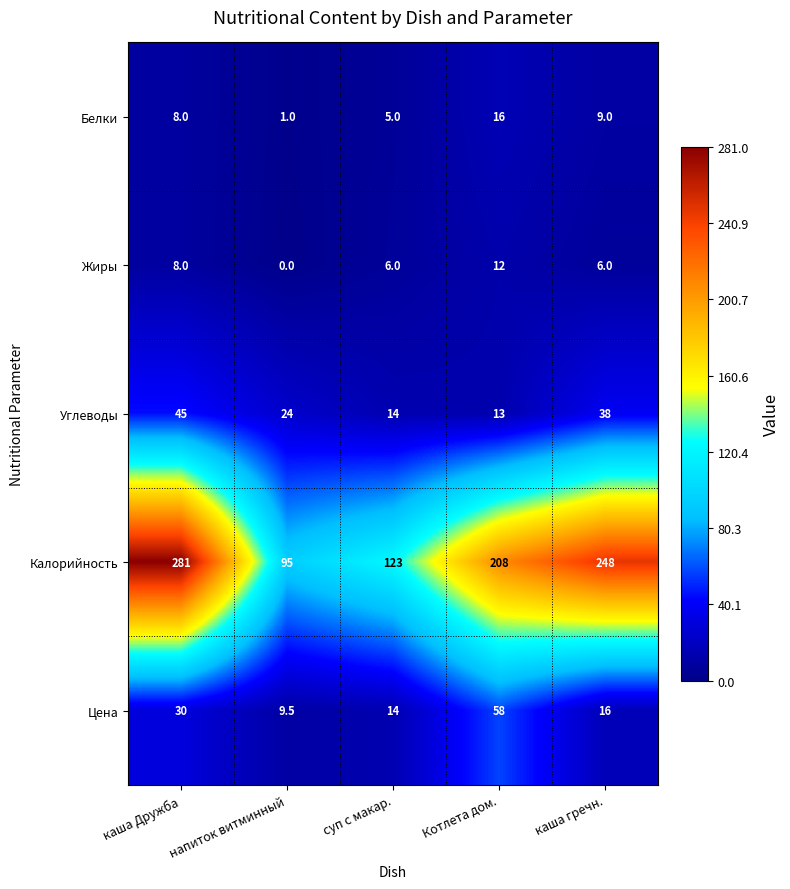

What is the total value across all series at Котлета дом.?

307.0